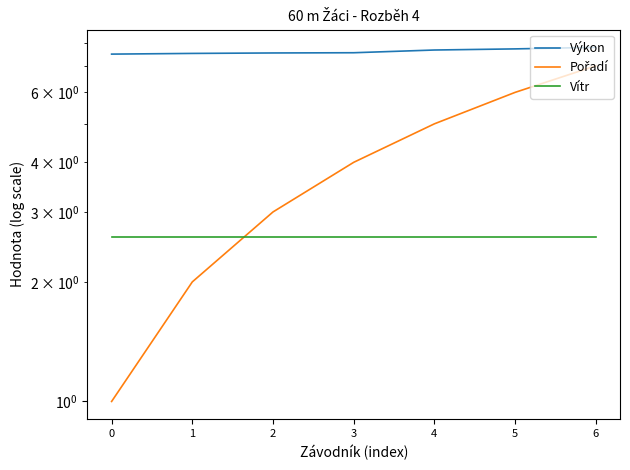

What is the spread (max minus min) of values at 5?

5.1